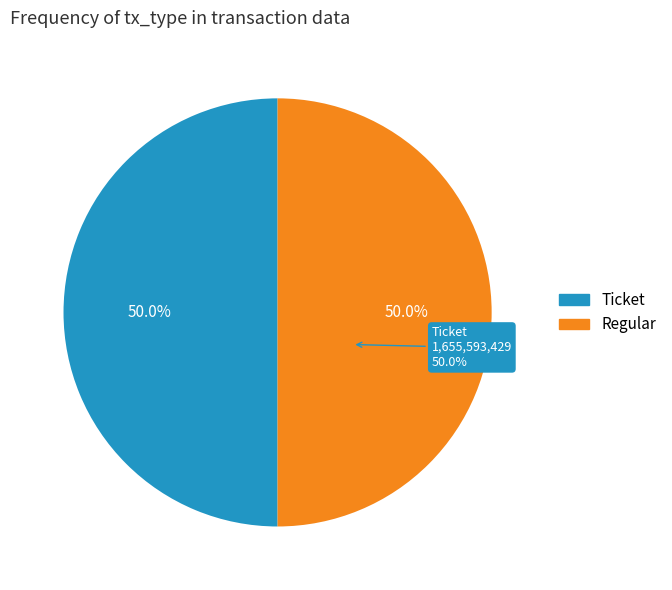

What percentage is NOT represented by Ticket?

50.0%